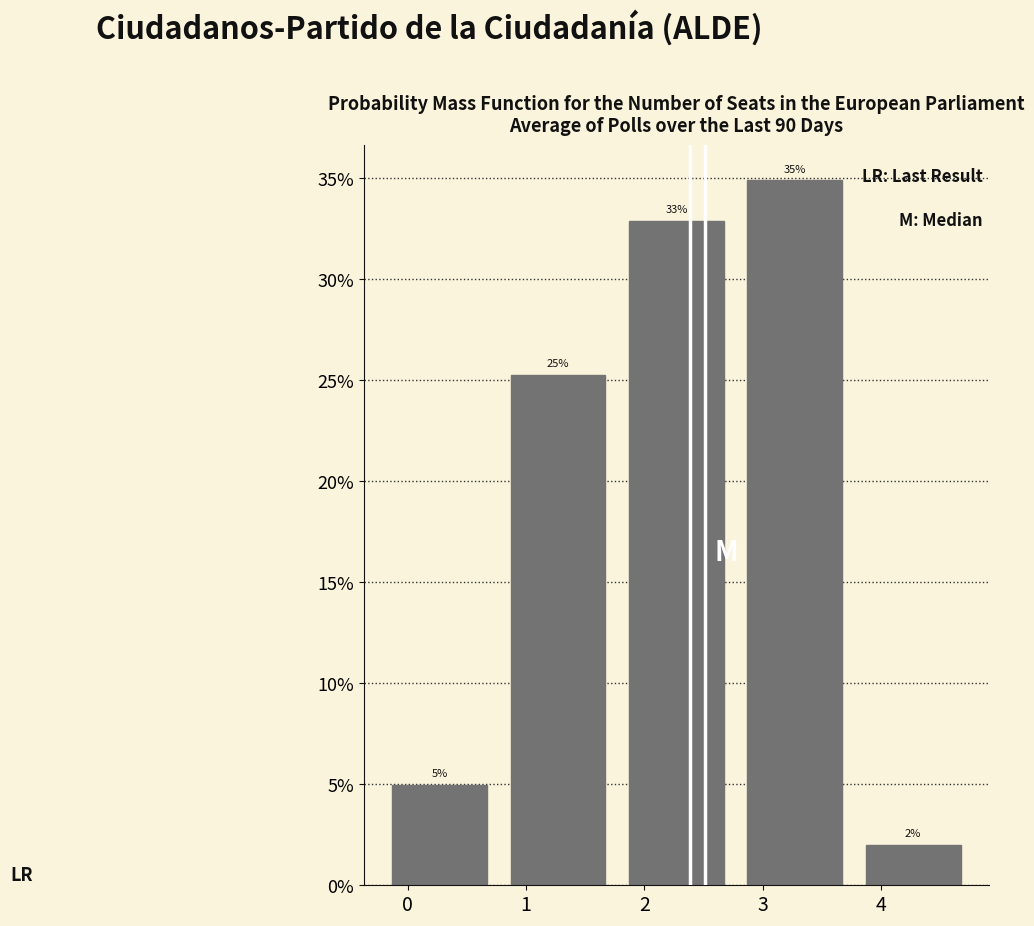

Which range on the x-axis has the tallest bar?

2.8 to 3.8